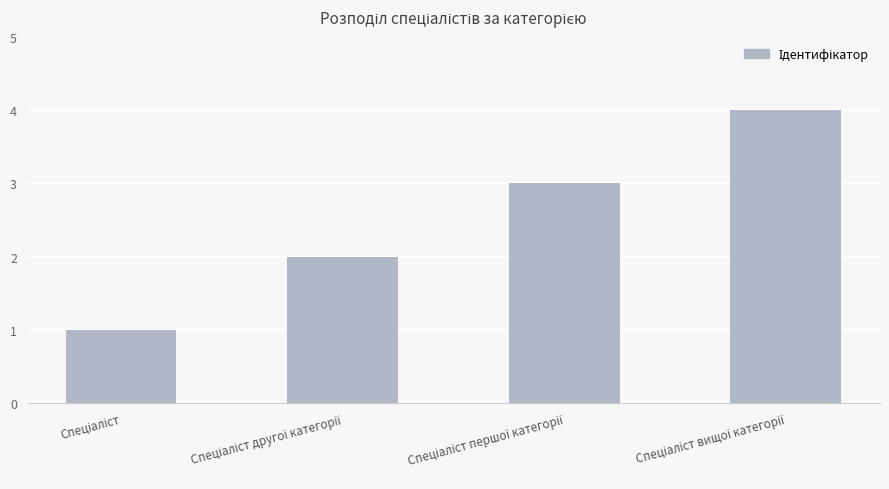

What is the greatest value displayed?

4